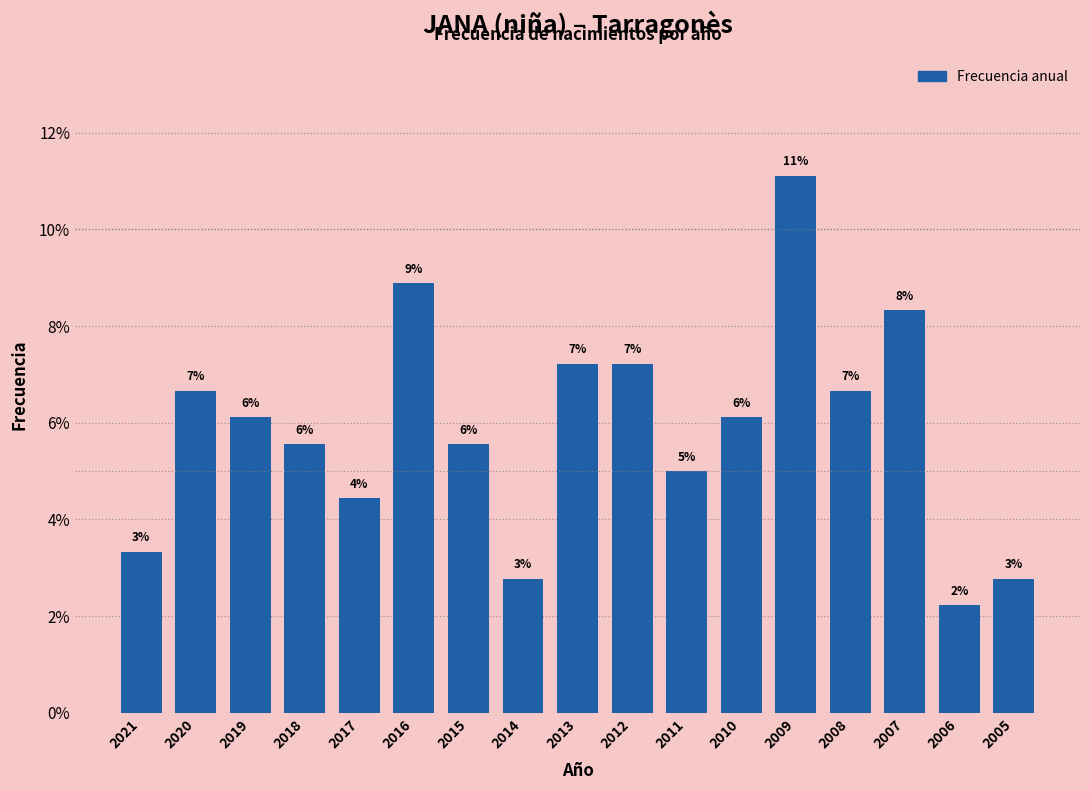

Are the bars horizontal?

No